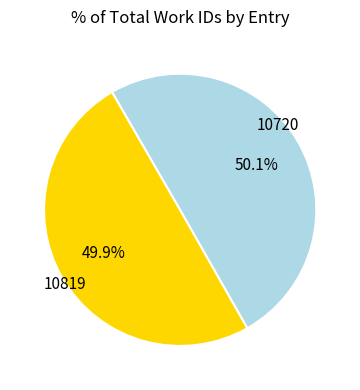

Is there a majority slice in this chart?

Yes